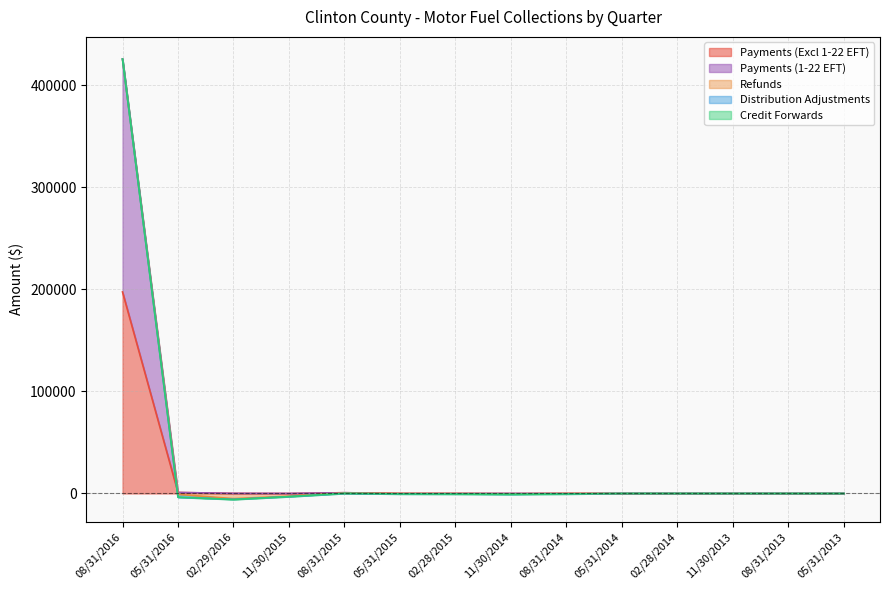

Which category has the highest value in the Refunds series?

08/31/2014